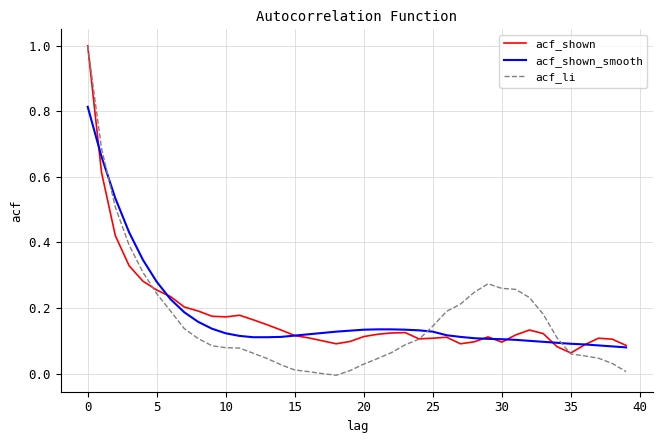

What is the greatest value displayed?

1.0